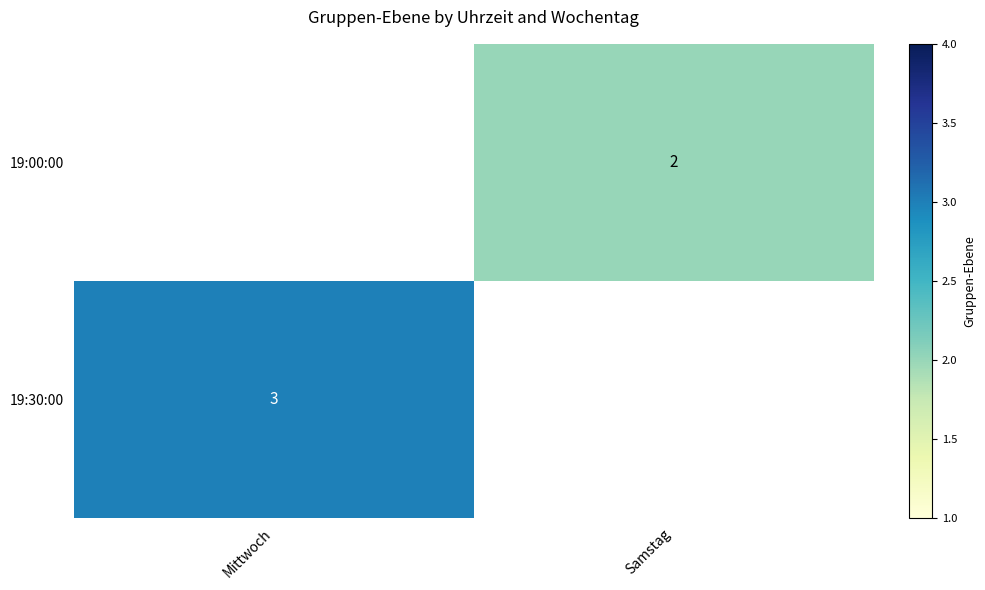

How many distinct data groups are displayed?

2